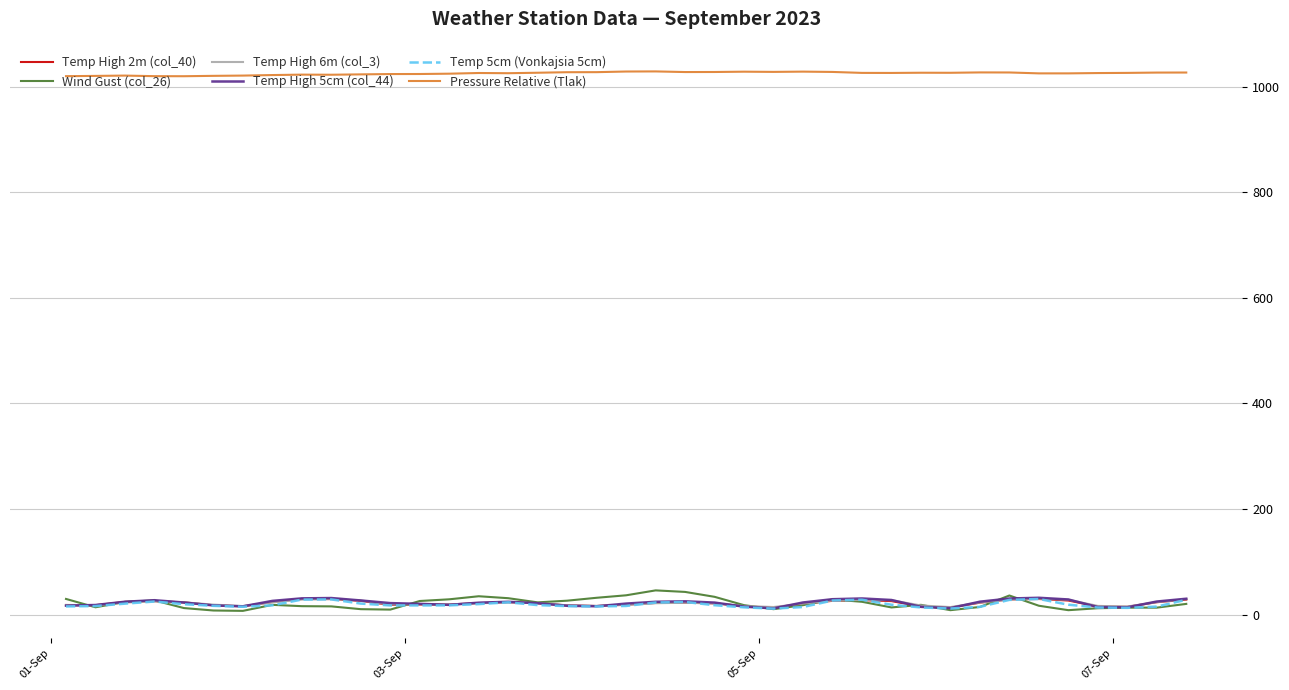

Which series has the largest range (max minus min)?

Wind Gust (col_26)